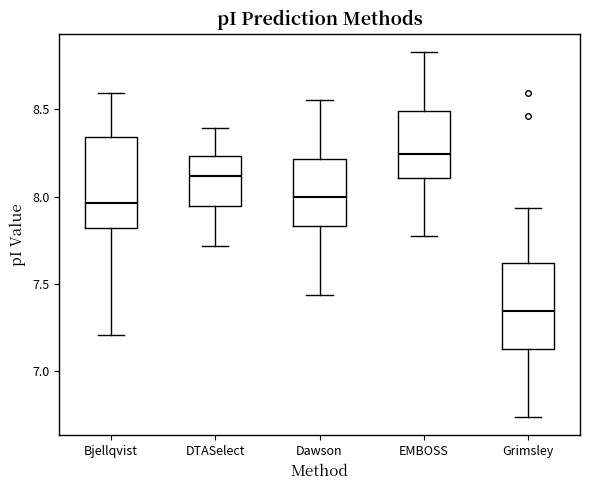

Reading left to right, read every box against the y-axis: the position of its median line, the range the box covers, and the ends of its whiskers. The values are not printed on the chart, so give them approximately, as read against the axis.

Bjellqvist: median 7.95, box 7.80 to 8.35, whiskers 7.20 to 8.60
DTASelect: median 8.10, box 7.95 to 8.25, whiskers 7.70 to 8.40
Dawson: median 8.00, box 7.85 to 8.20, whiskers 7.45 to 8.55
EMBOSS: median 8.25, box 8.10 to 8.50, whiskers 7.80 to 8.85
Grimsley: median 7.35, box 7.15 to 7.60, whiskers 6.75 to 7.95